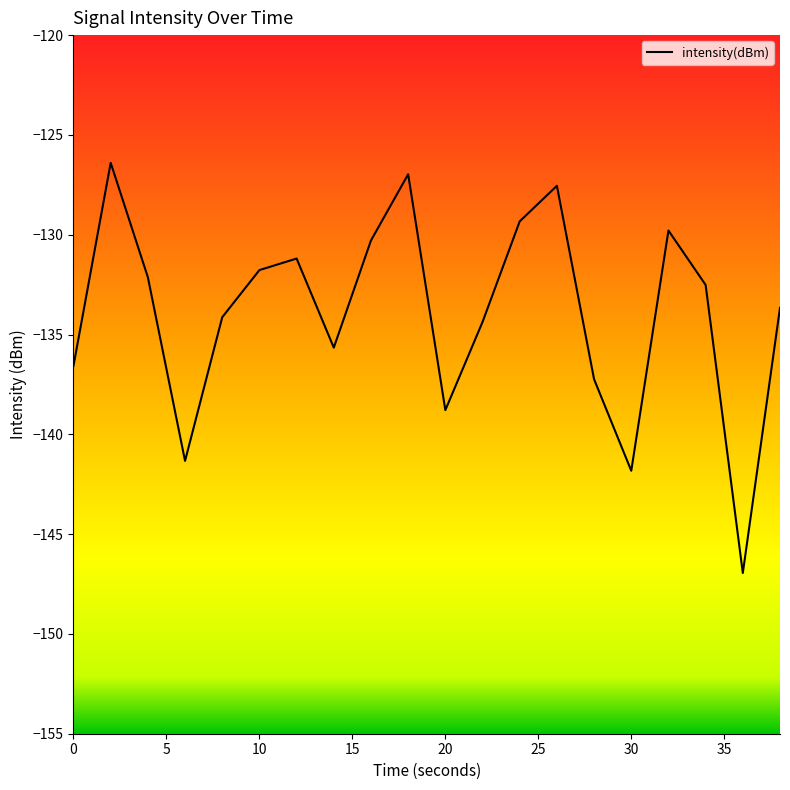

How many lines are shown in the chart?

1